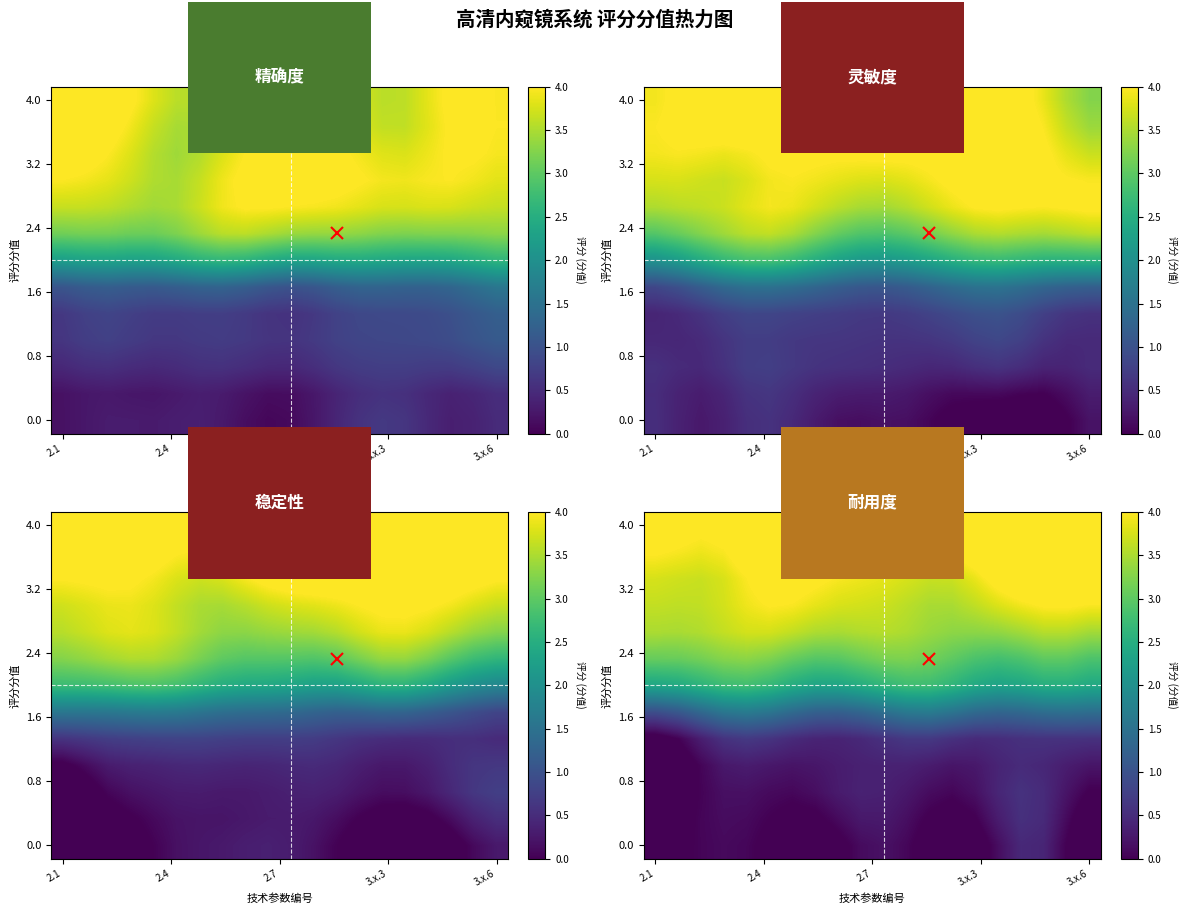

At how many categories does at least one series exceed 0?

20